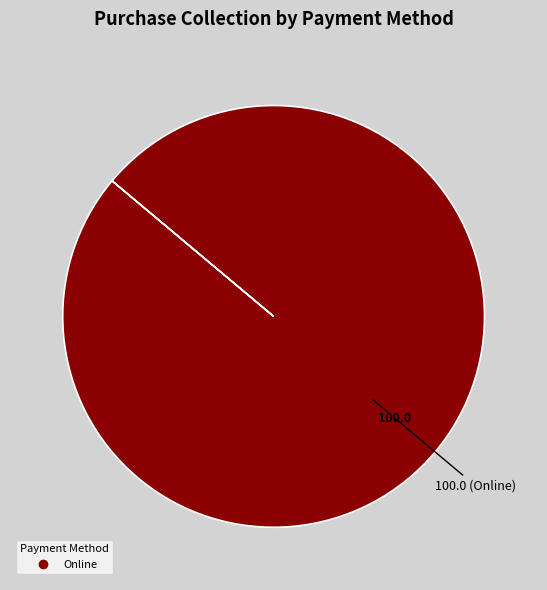

Is there any slice that represents more than half of the pie?

Yes